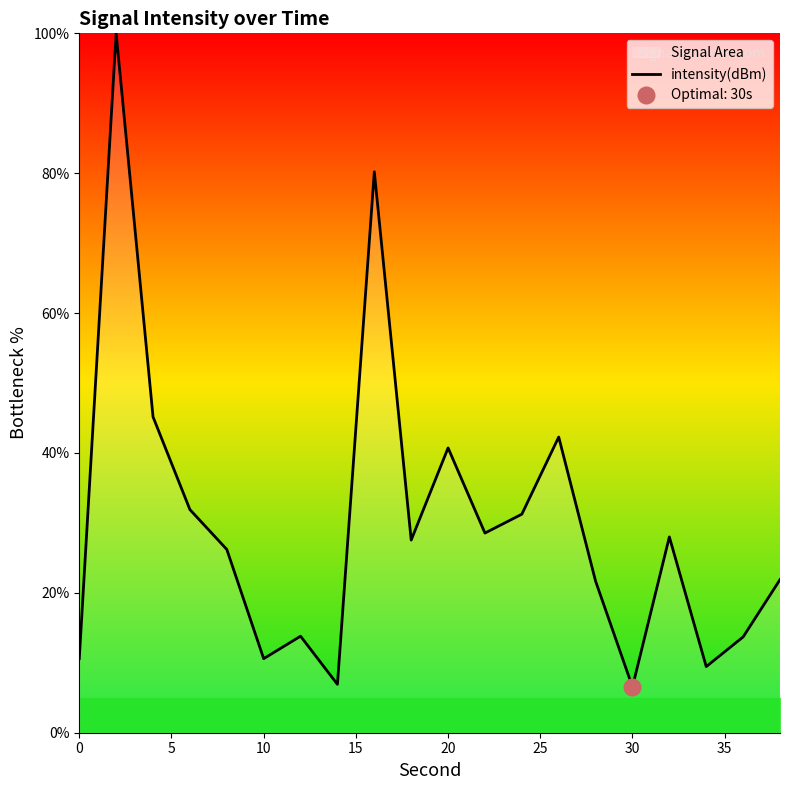

True or false: intensity(dBm) has a value of 10.6 at 10.

True